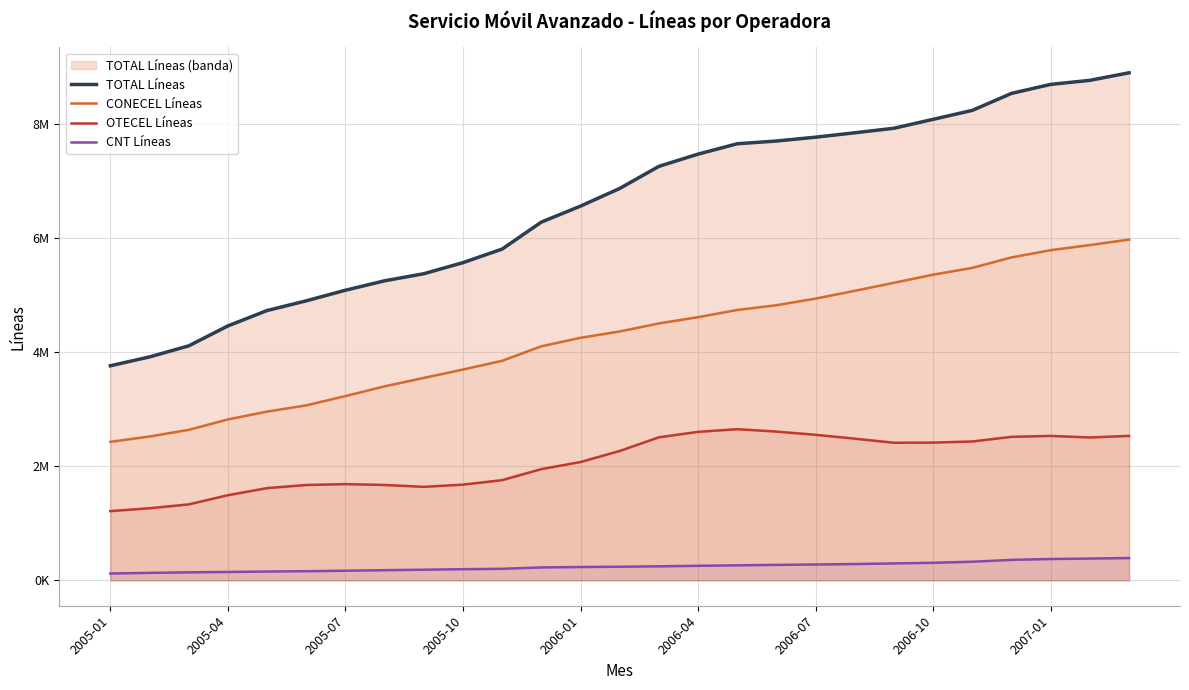

What is the difference between the CONECEL Líneas values at 11 and 13?

259509